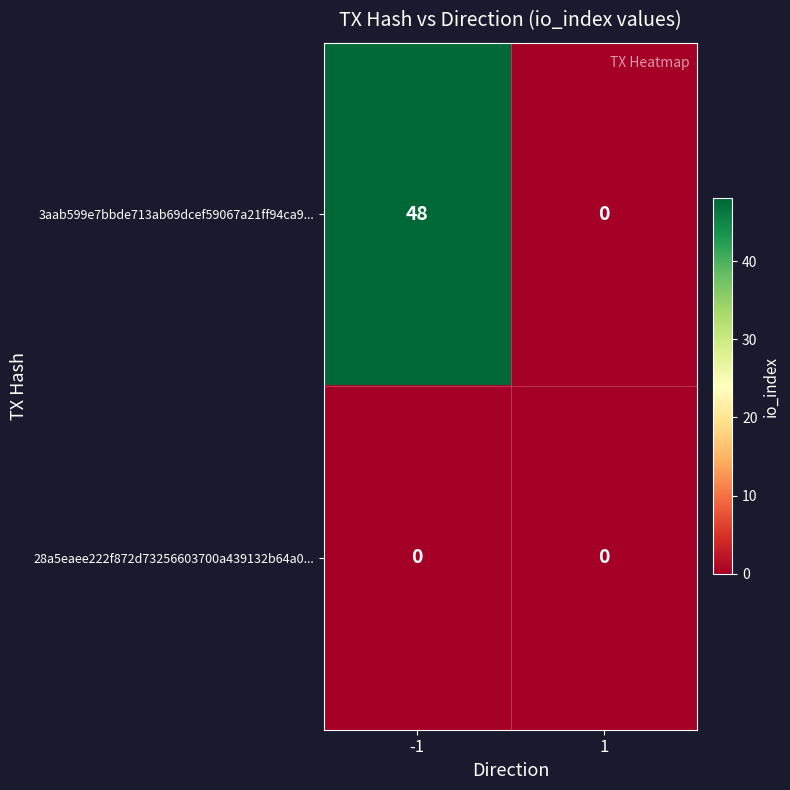

What is the total value across all series at -1?

48